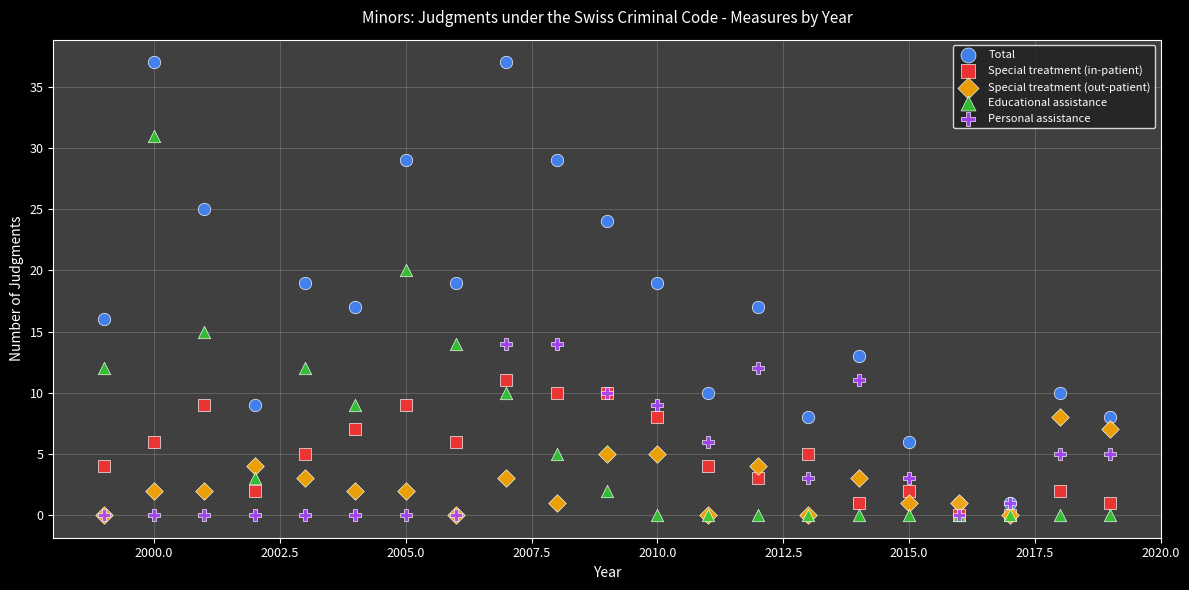

Which series has the largest Y range (max minus min)?

Total